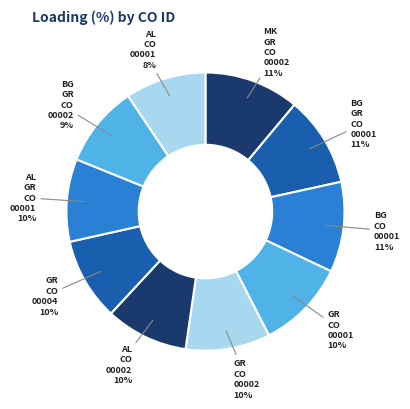

Count the number of slices in the pie.

10